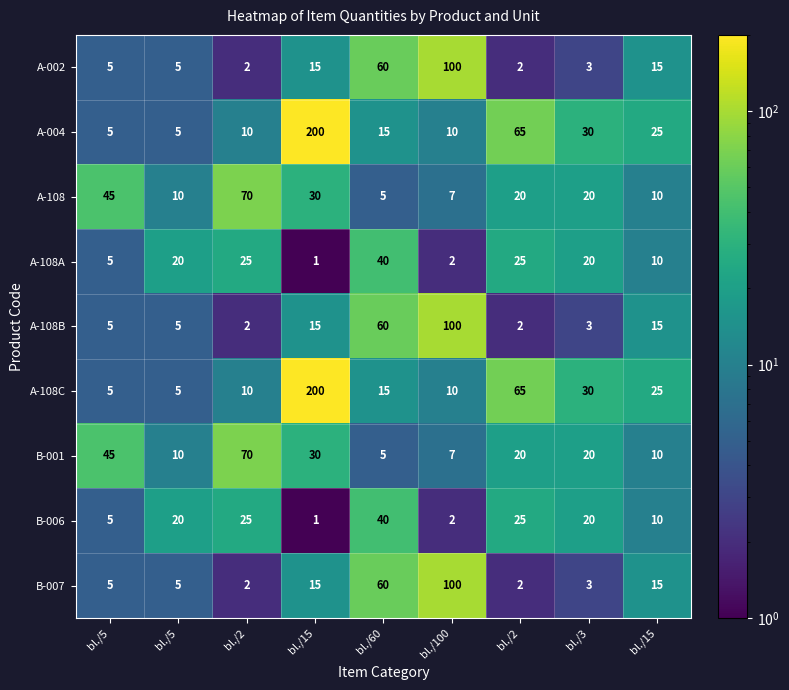

How many distinct data groups are displayed?

9